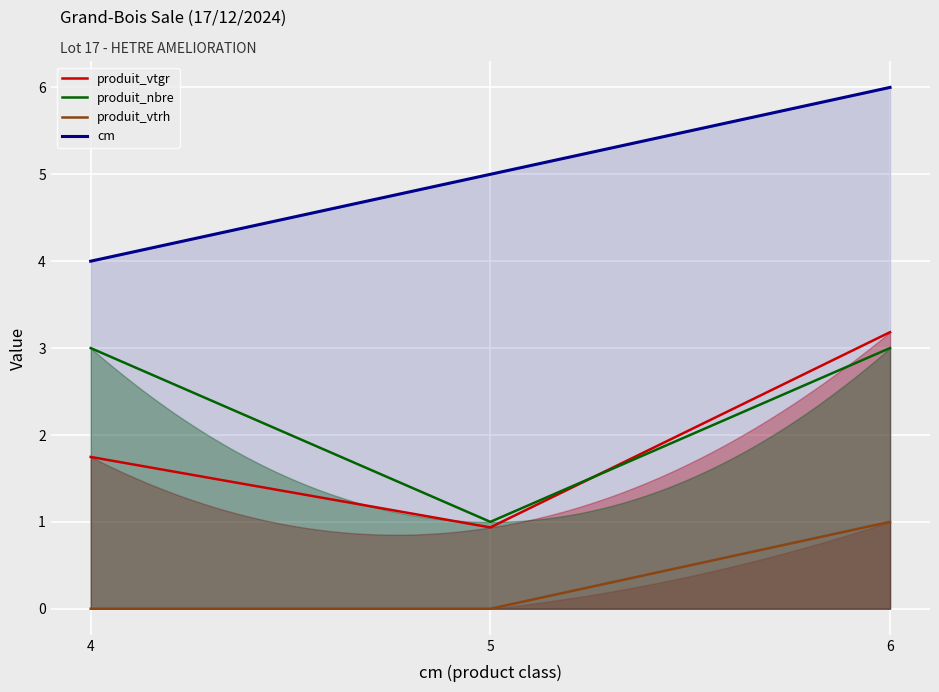

The value of produit_nbre at 5 is 1.0. True or false?

True